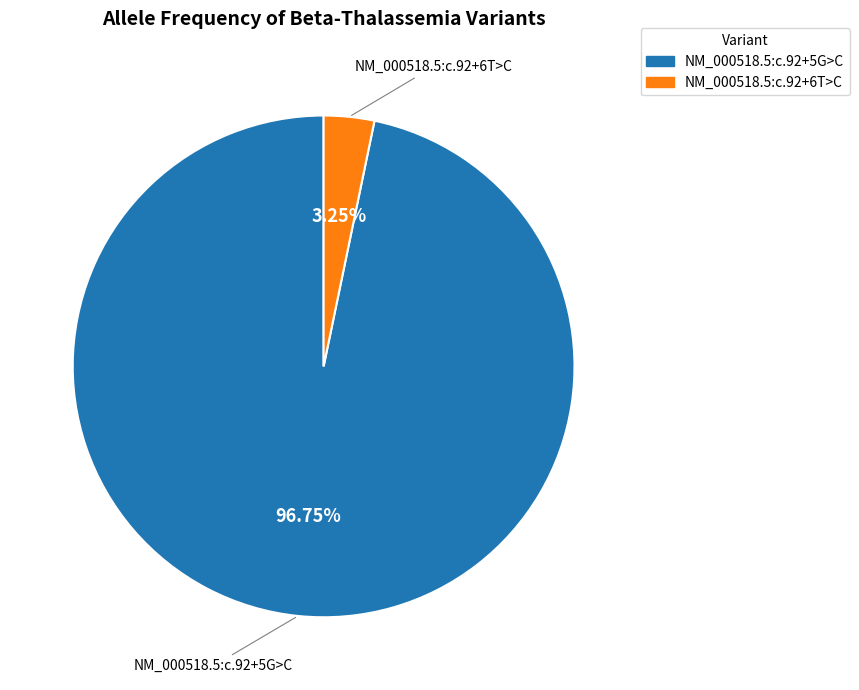

Combined, do NM_000518.5:c.92+5G>C and NM_000518.5:c.92+6T>C account for over 50%?

Yes